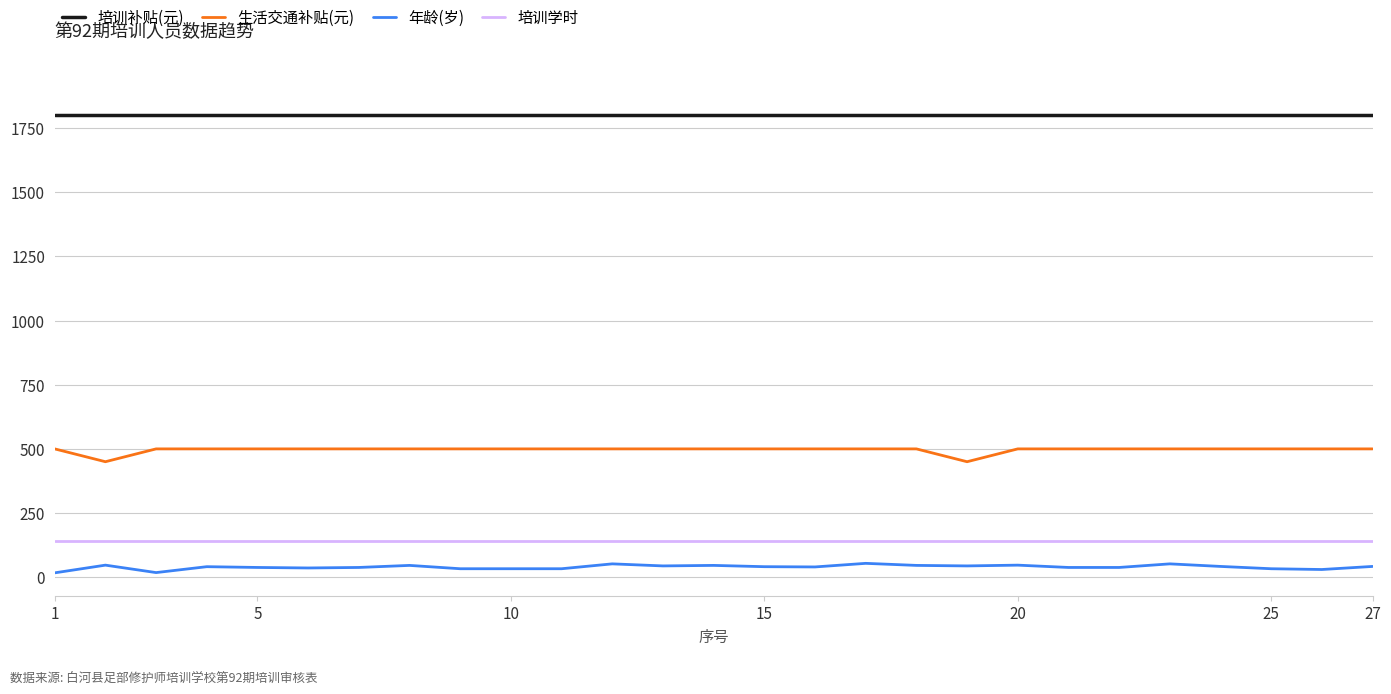

True or false: 培训补贴(元) and 培训学时 cross at least once.

False